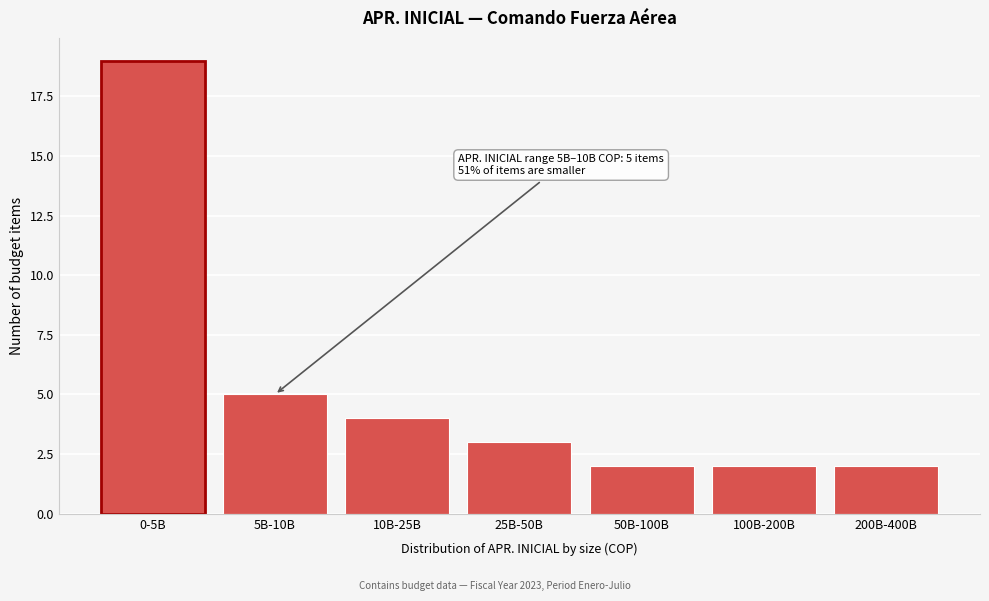

Reading left to right, transcribe all the data shown in this chart.

0-5B=19	5B-10B=5	10B-25B=4	25B-50B=3	50B-100B=2	100B-200B=2	200B-400B=2